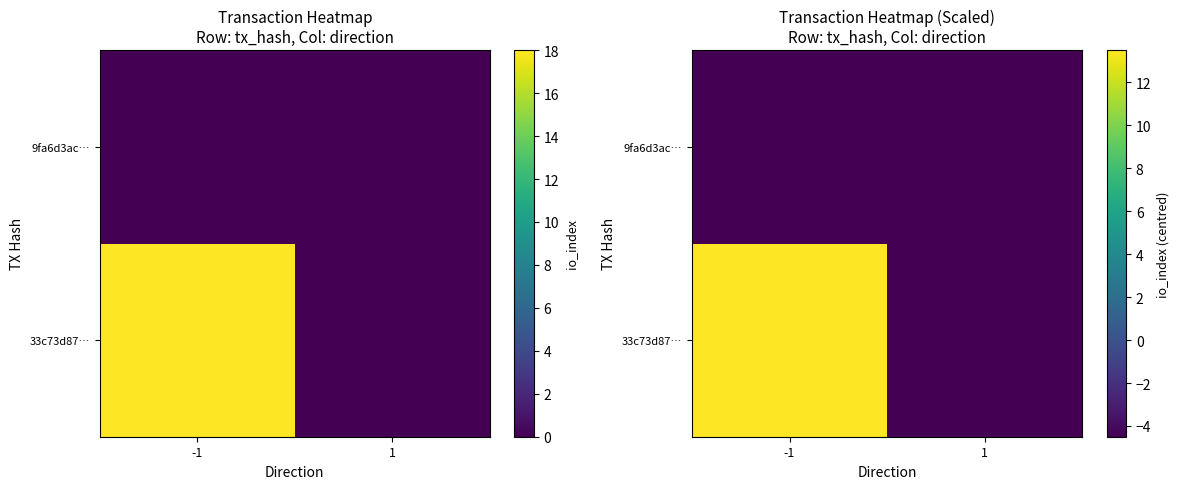

Between 1 and -1, which is larger?

-1